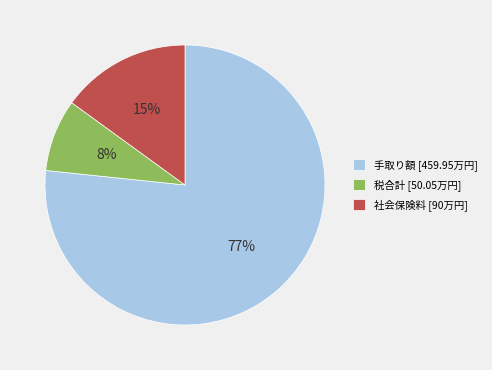

The 税合計 [50.05万円] slice represents 8% of the pie. True or false?

True